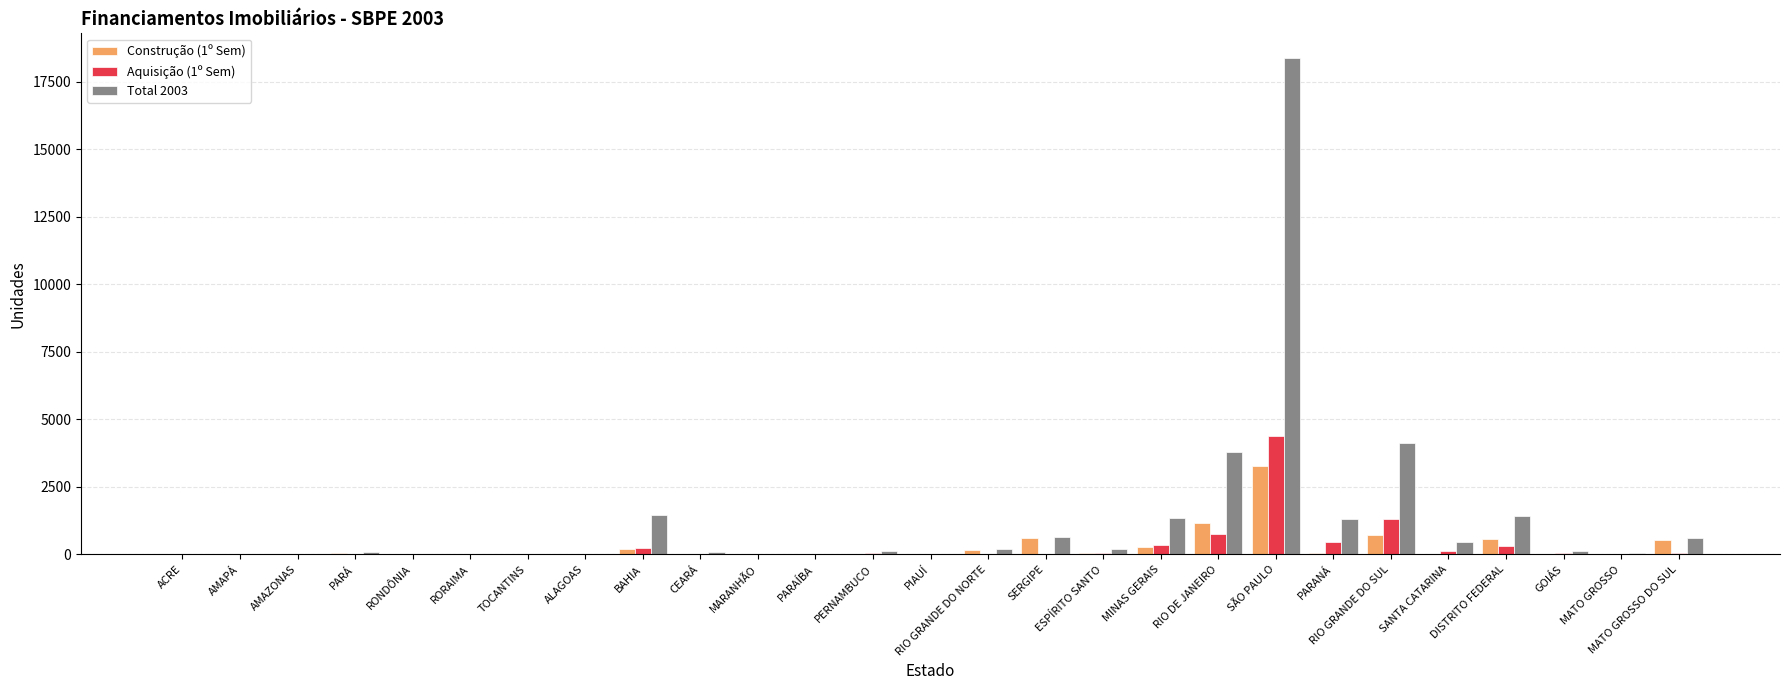

At which label is Total 2003 closest to 9186?

RIO GRANDE DO SUL